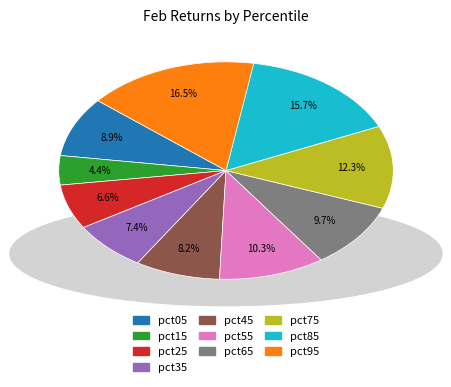

Is pct85 the majority of the pie?

No